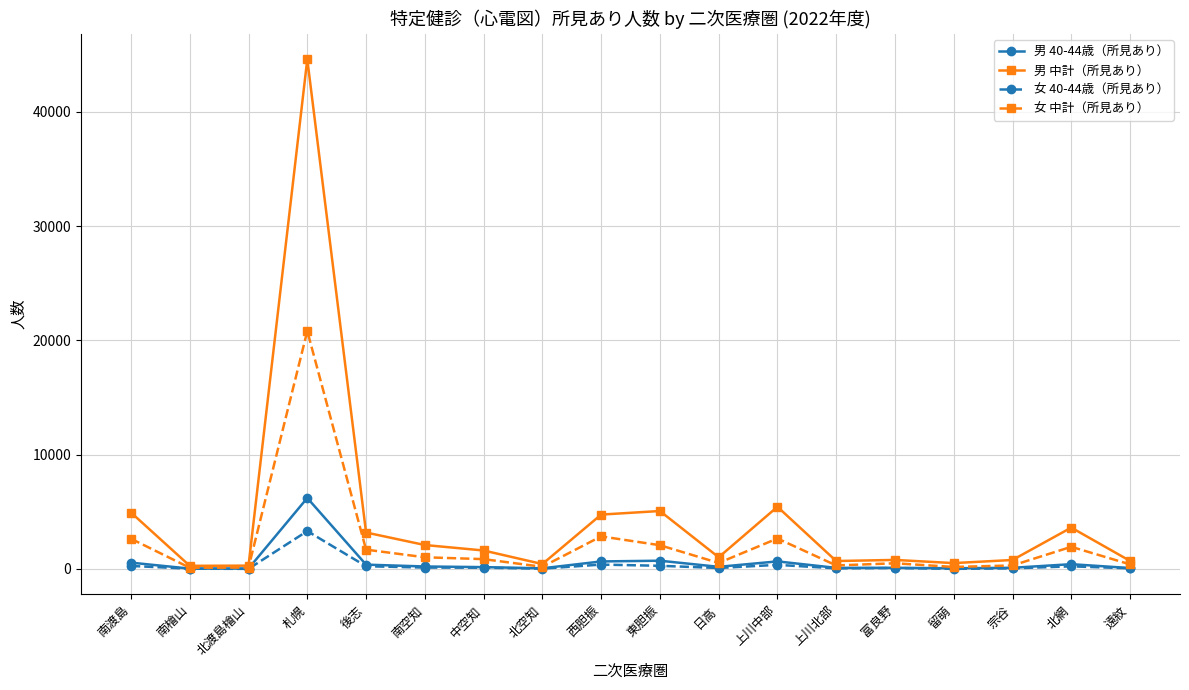

List the series in order of their peak value, lowest first.

女 40-44歳（所見あり）, 男 40-44歳（所見あり）, 女 中計（所見あり）, 男 中計（所見あり）